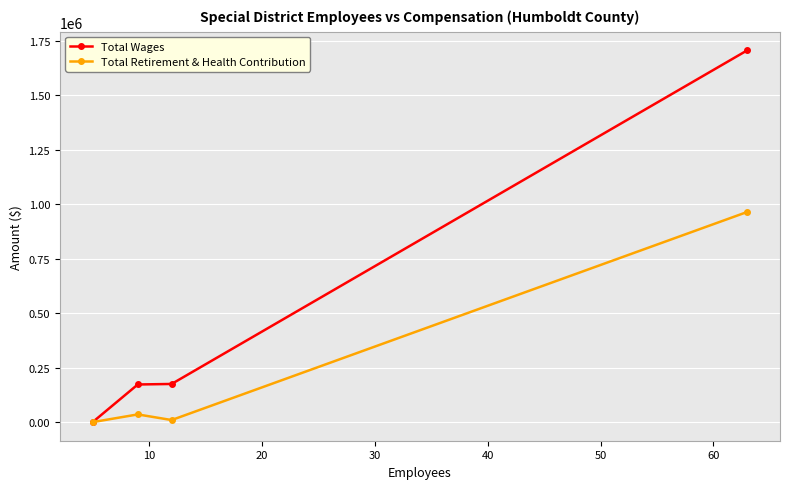

What is the sum of all Total Retirement & Health Contribution values?

1009026